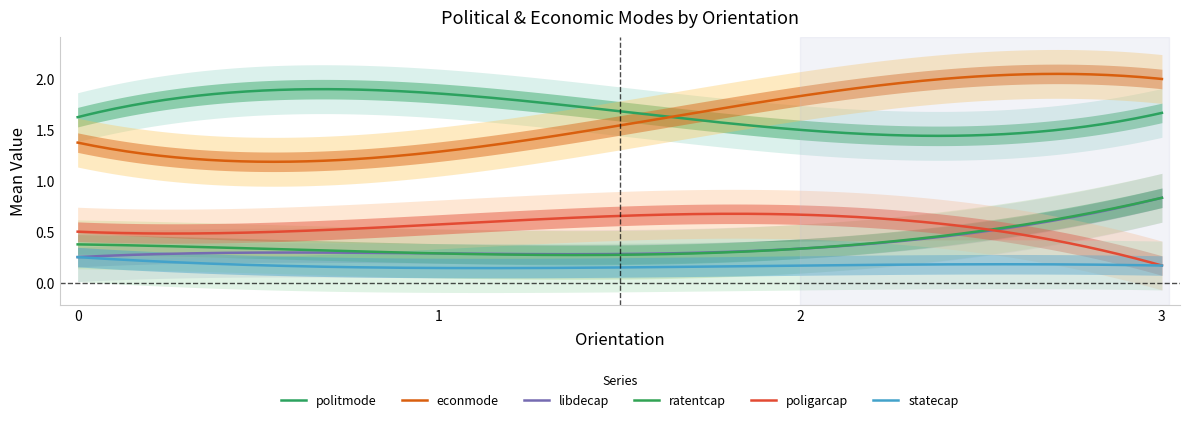

Which series has the widest spread of values?

econmode